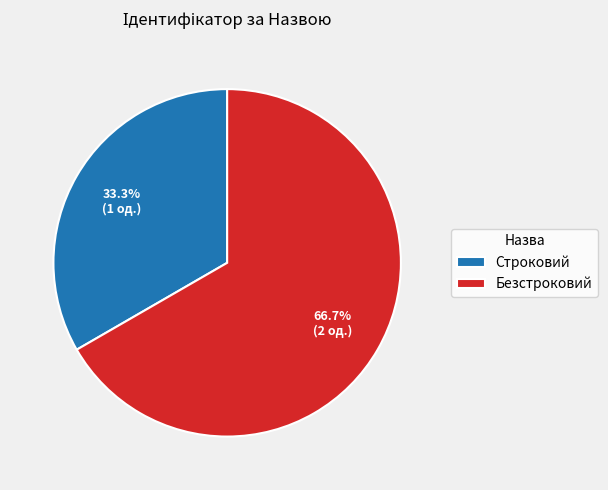

What percentage is the Безстроковий slice, to the nearest percent?

67%